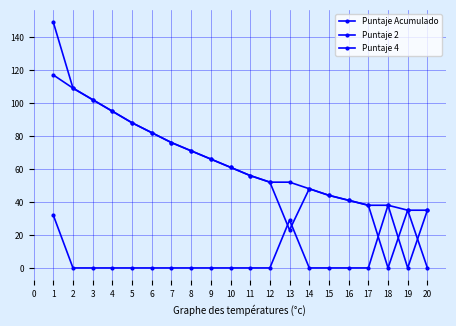

Is this an area chart (filled region under the line)?

No